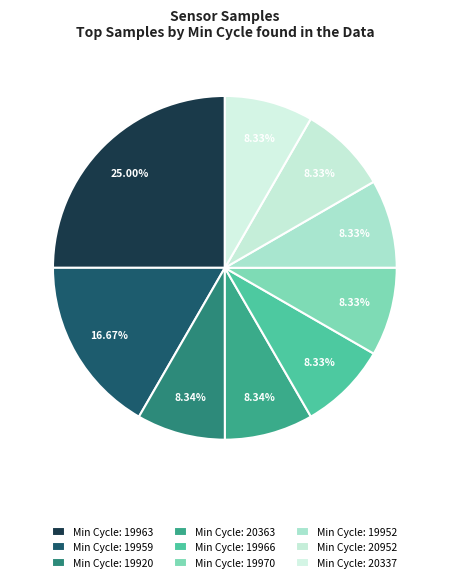

How many segments does this pie chart have?

9